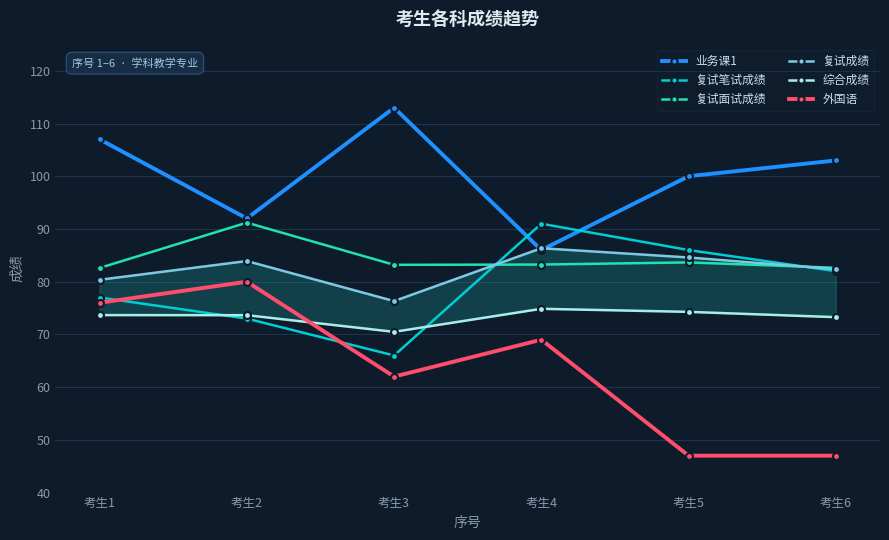

At which category does 外国语 reach its first local valley?

考生3